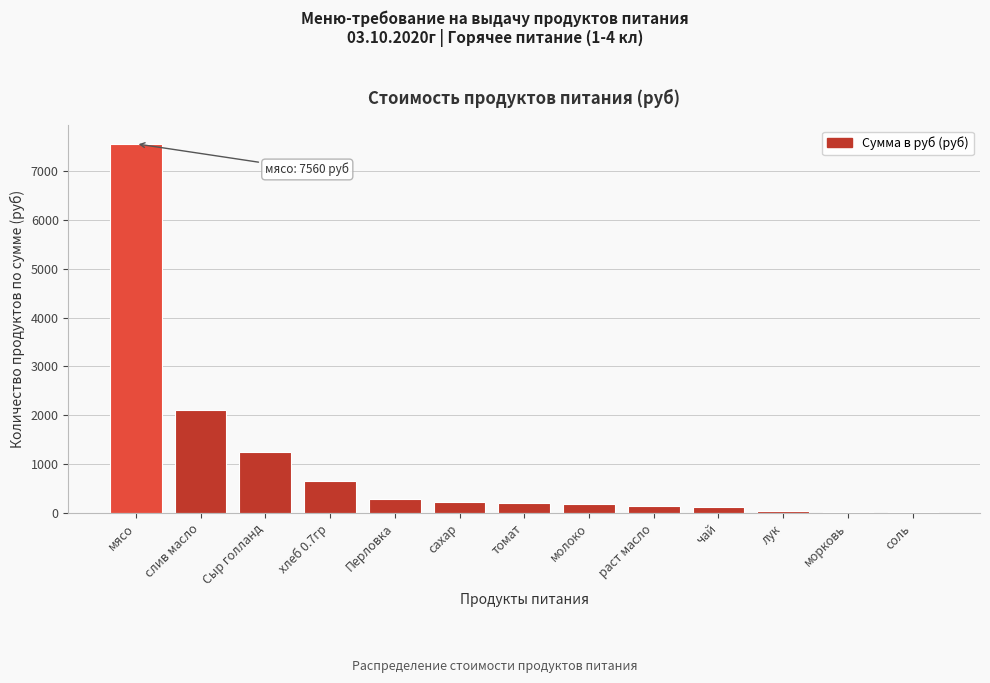

What is the sum of all values?

12813.0